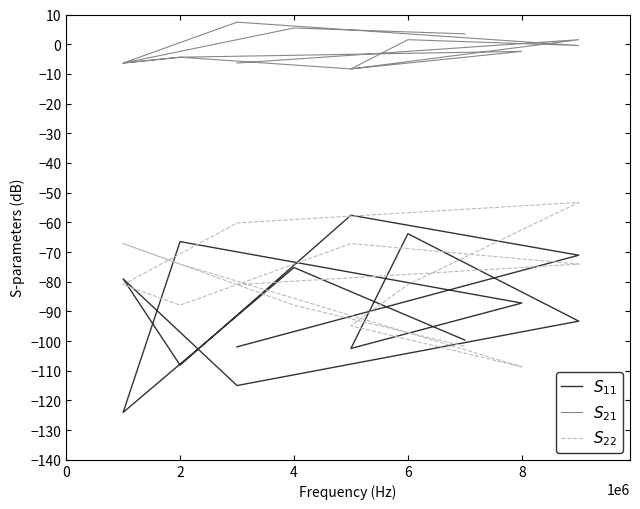

The $S_{11}$ series shows -27.8 at 8. True or false?

False